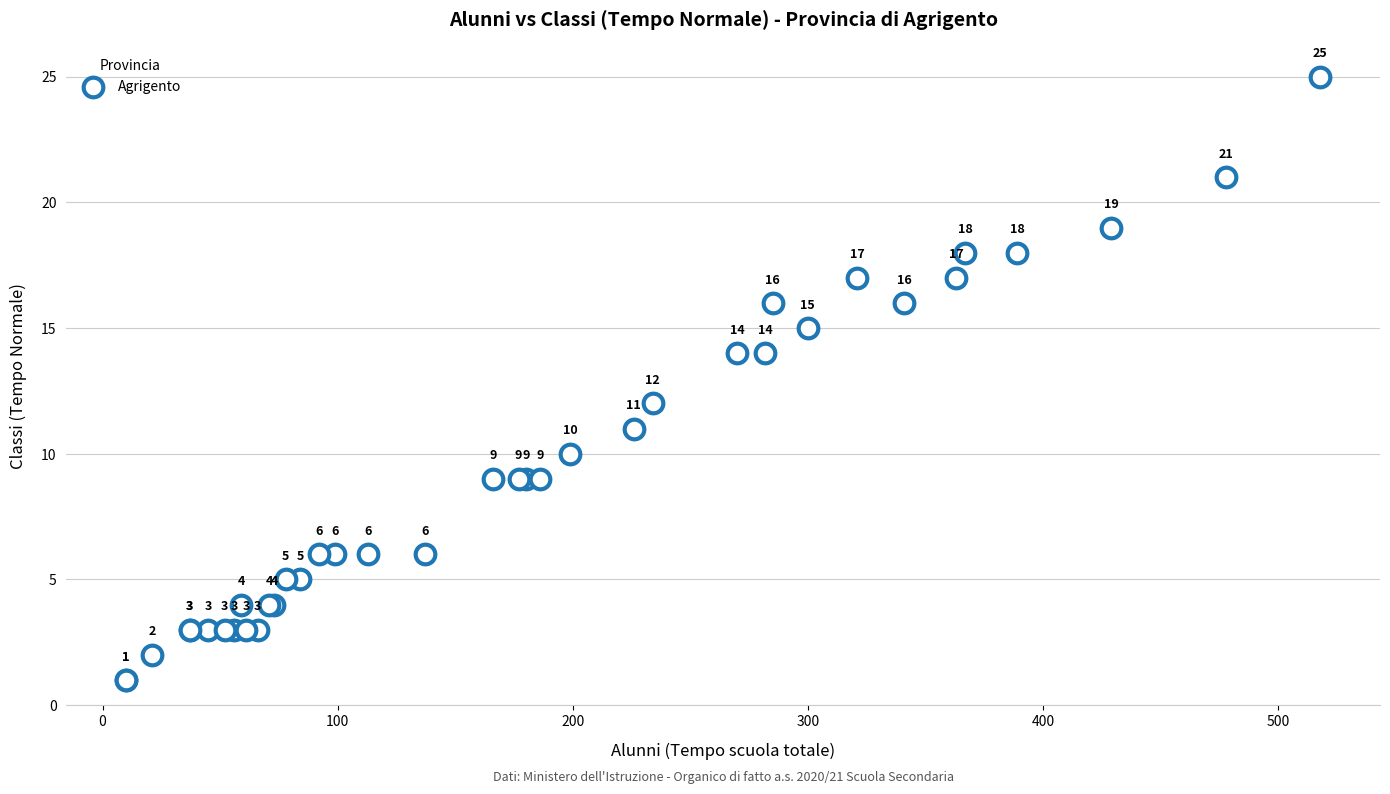

What Y value in the scatter plot is closest to 13?

12